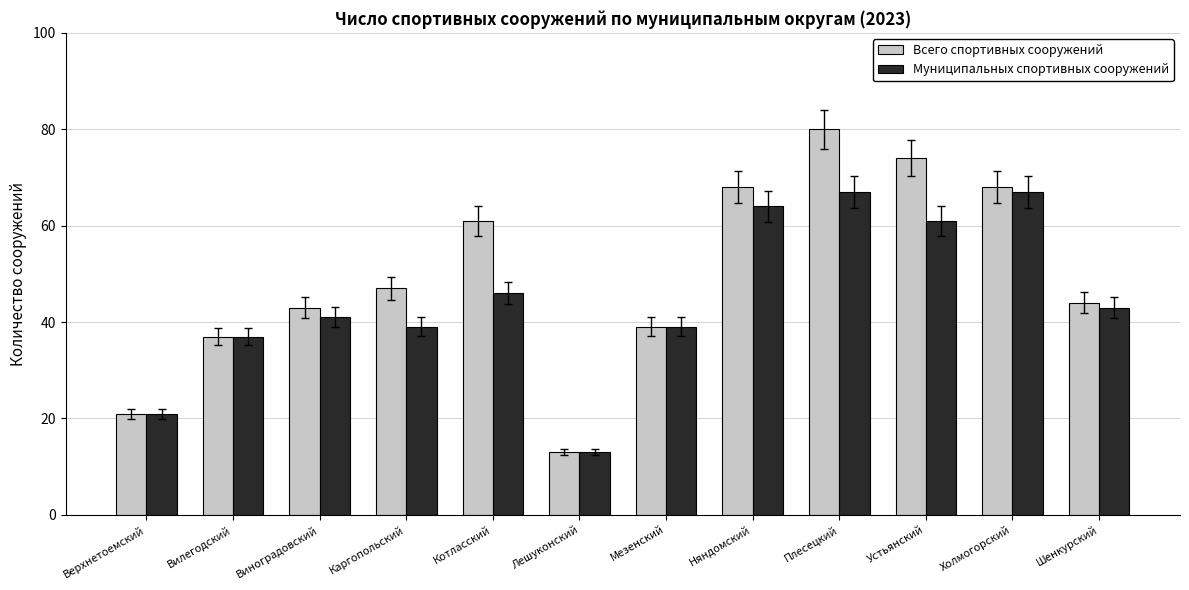

What position from the right is Виноградовский?

10